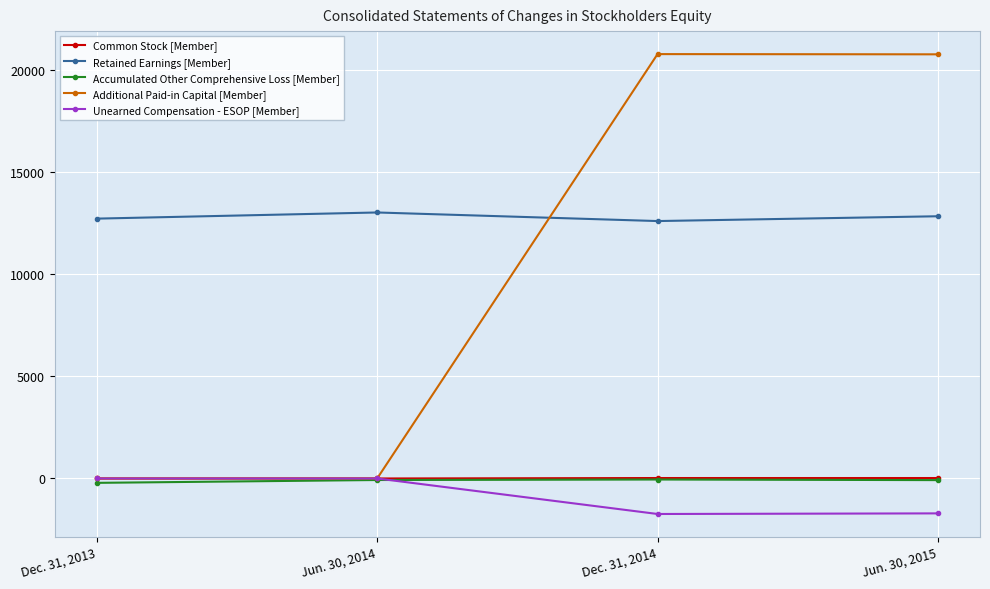

Which series has the largest range (max minus min)?

Additional Paid-in Capital [Member]